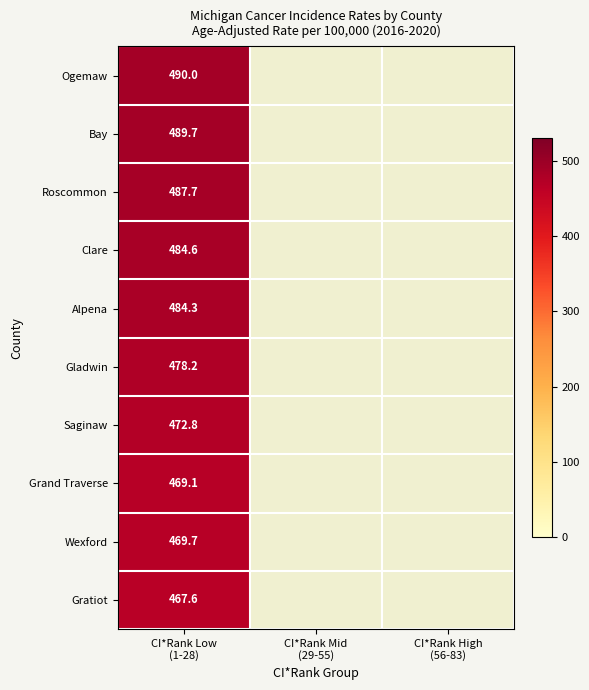

Rank the series at CI*Rank Low (1-28) from lowest to highest value.

Ogemaw, Bay, Roscommon, Clare, Alpena, Gladwin, Saginaw, Grand Traverse, Wexford, Gratiot